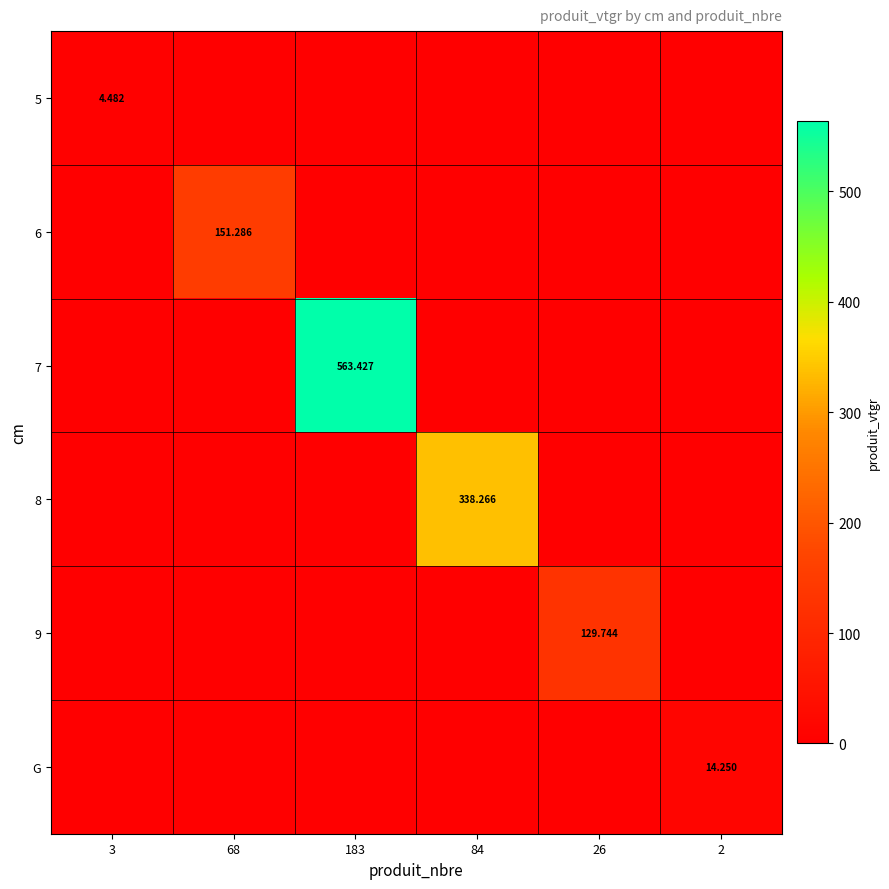

At which label is 8 closest to 169?

3